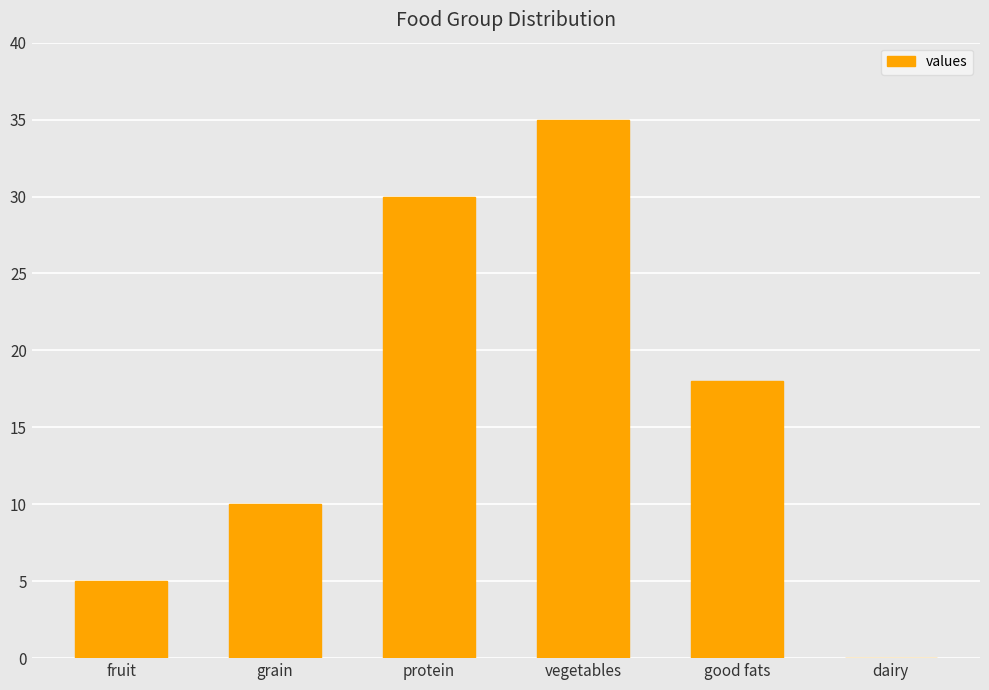

How many categories are shown in the chart?

6